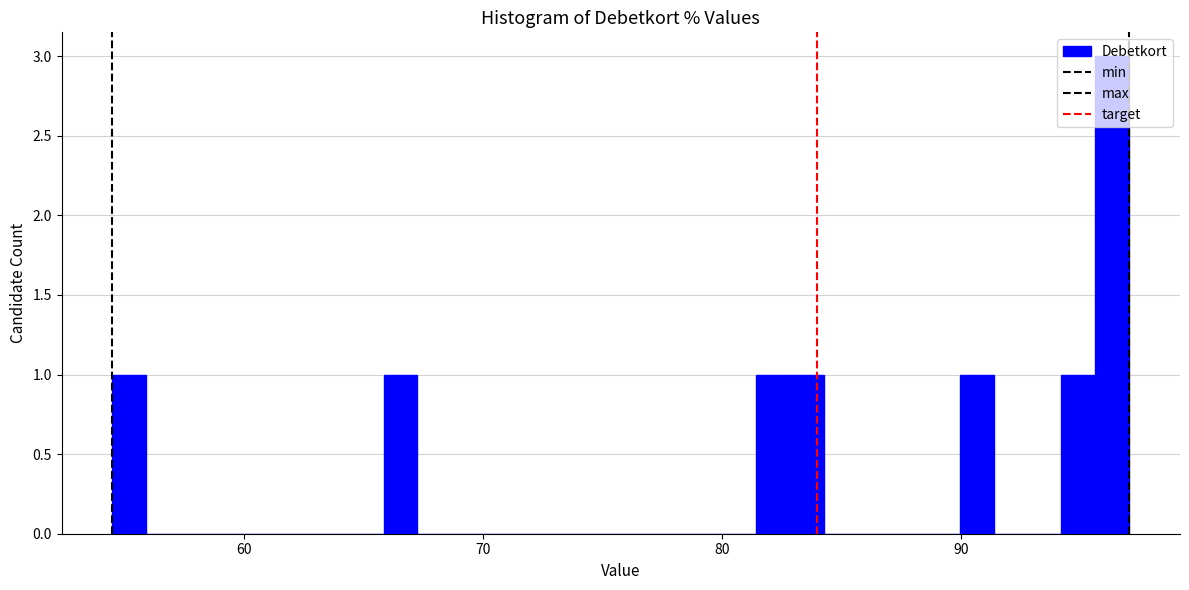

Around what value on the x-axis is the tallest bar? Give the approximate position of its centre, as read against the axis.

96